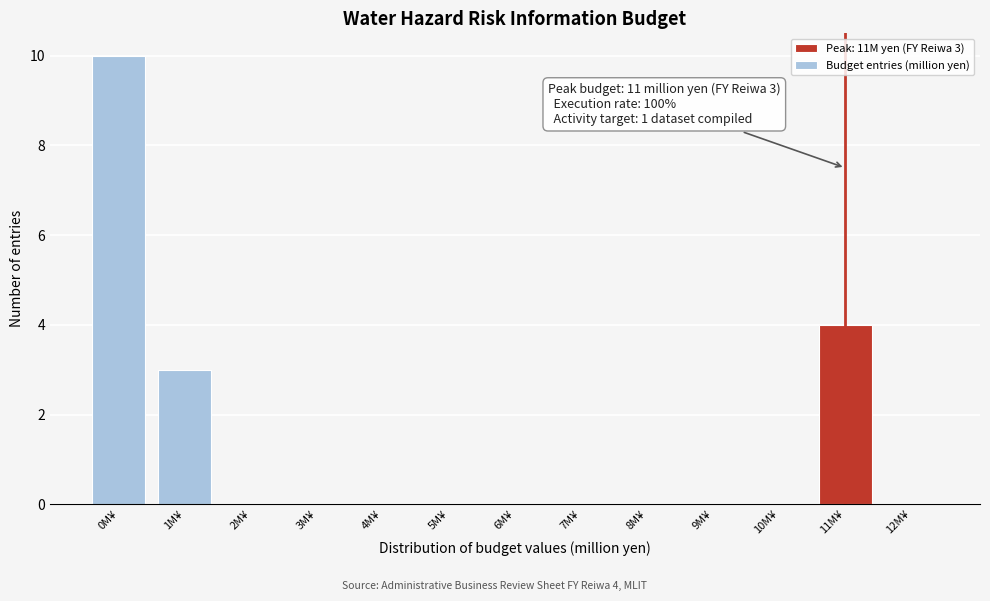

Reading left to right, what are all the values shown in this chart?

0M¥=10	1M¥=3	2M¥=0	3M¥=0	4M¥=0	5M¥=0	6M¥=0	7M¥=0	8M¥=0	9M¥=0	10M¥=0	11M¥=4	12M¥=0